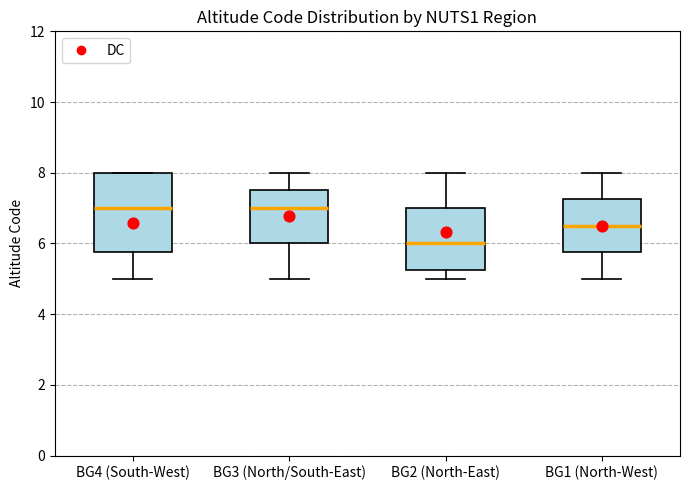

Which box is the tallest, from its lower edge to its upper edge?

BG4 (South-West)